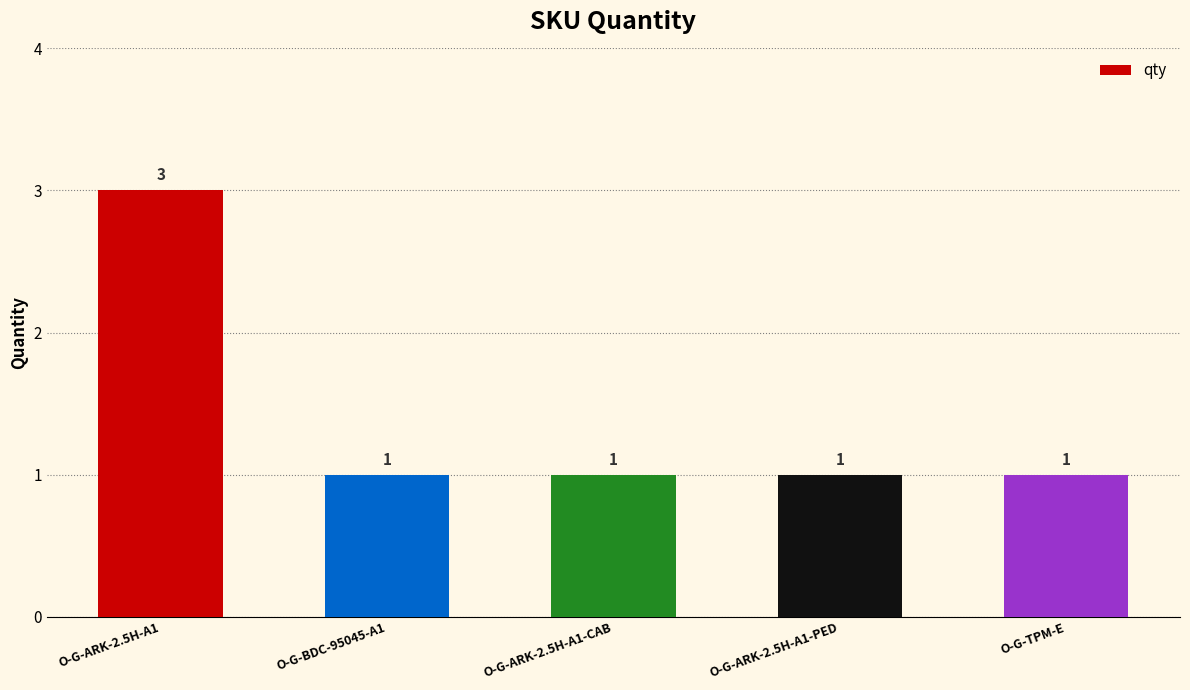

Approximately how many times larger is the value at O-G-ARK-2.5H-A1-PED compared to O-G-ARK-2.5H-A1?

0.3